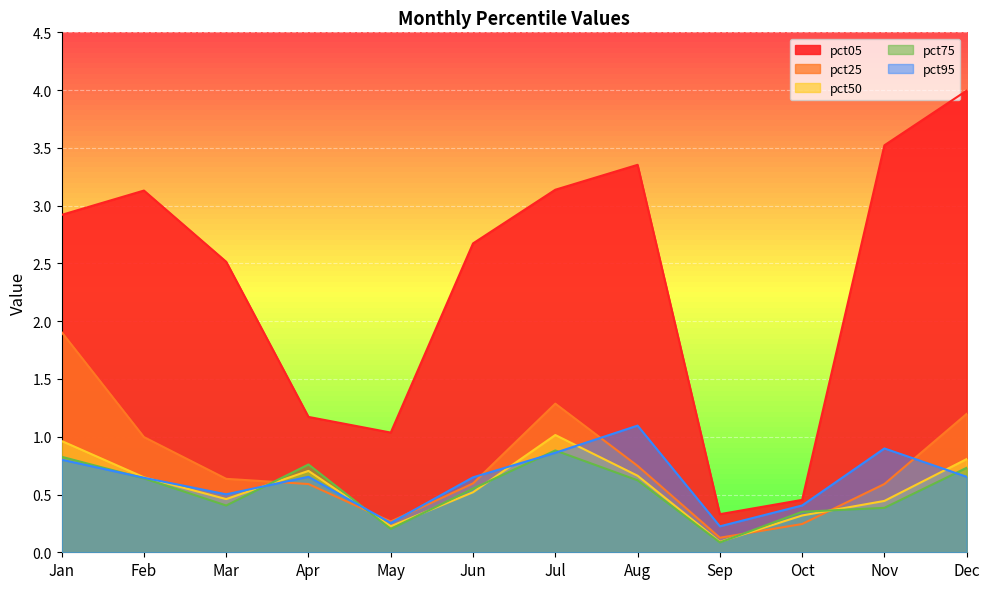

True or false: pct05 and pct25 intersect in this chart.

False